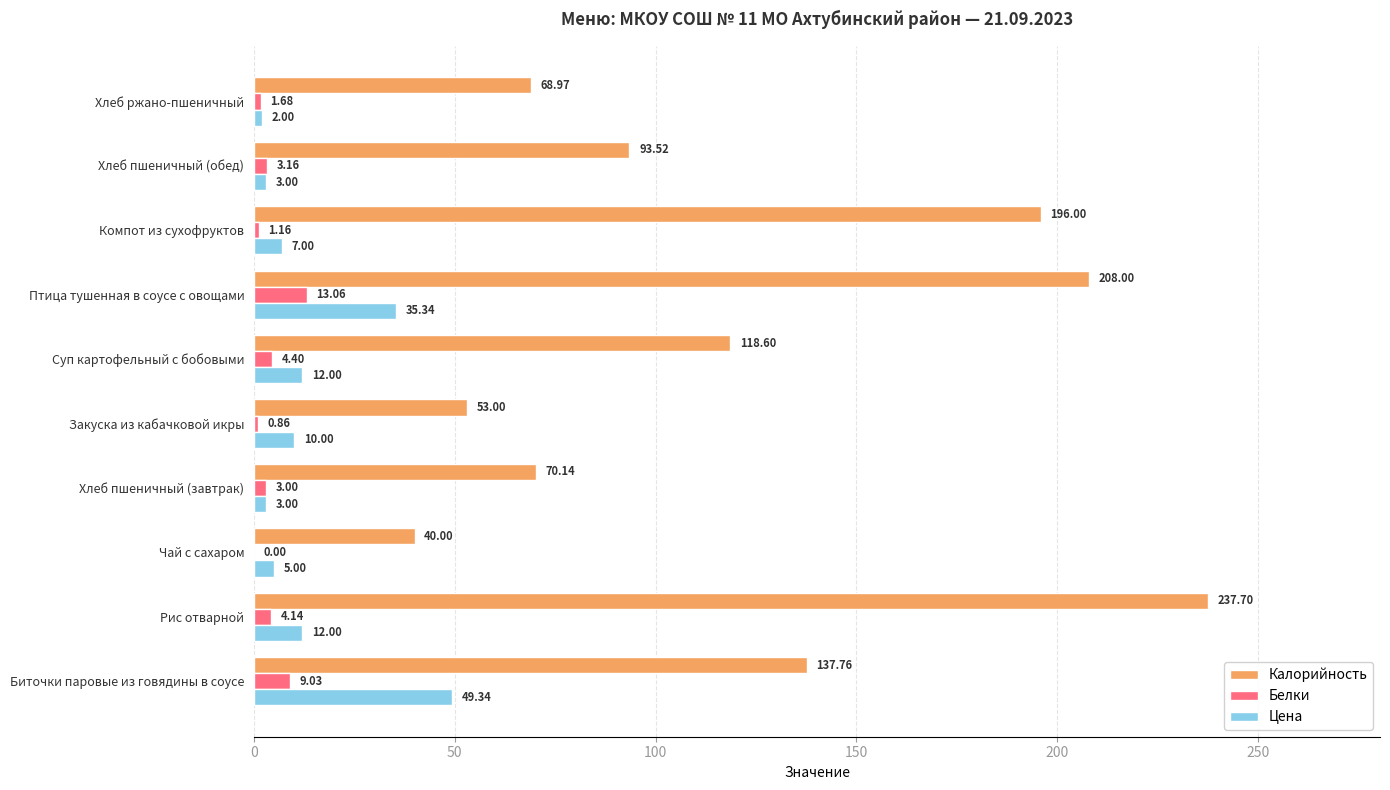

How many data points in Калорийность are above 118?

5